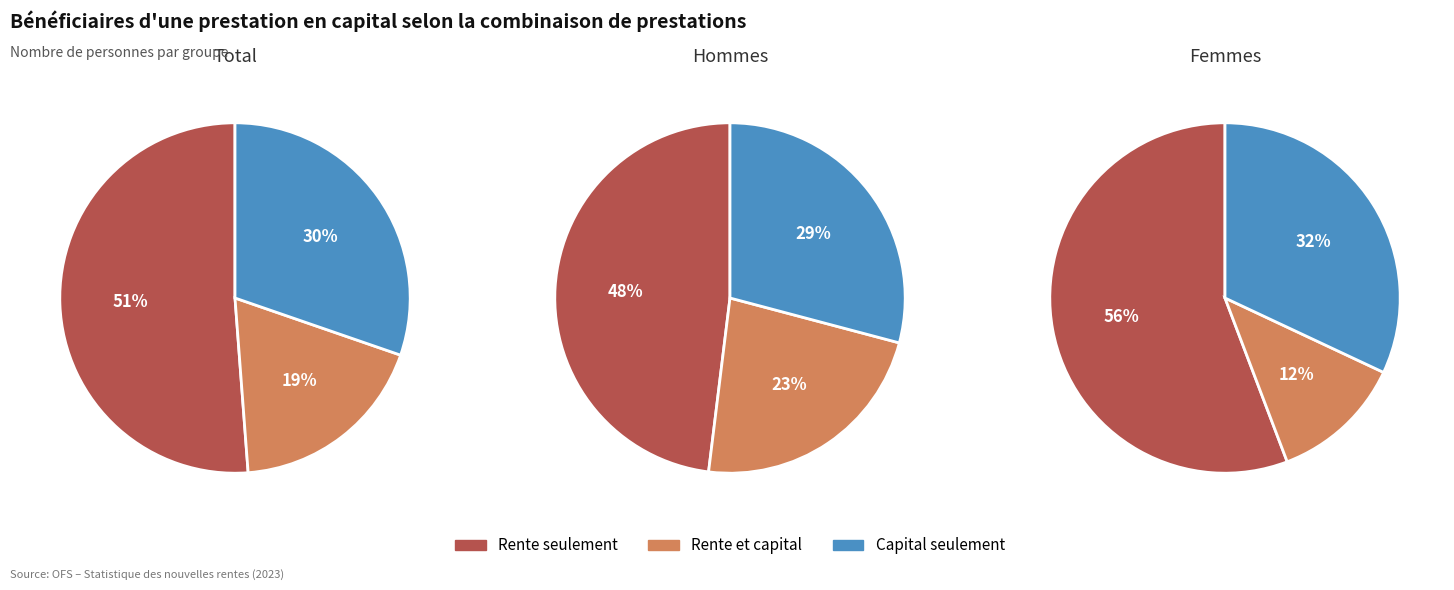

Count the number of slices in the pie.

3